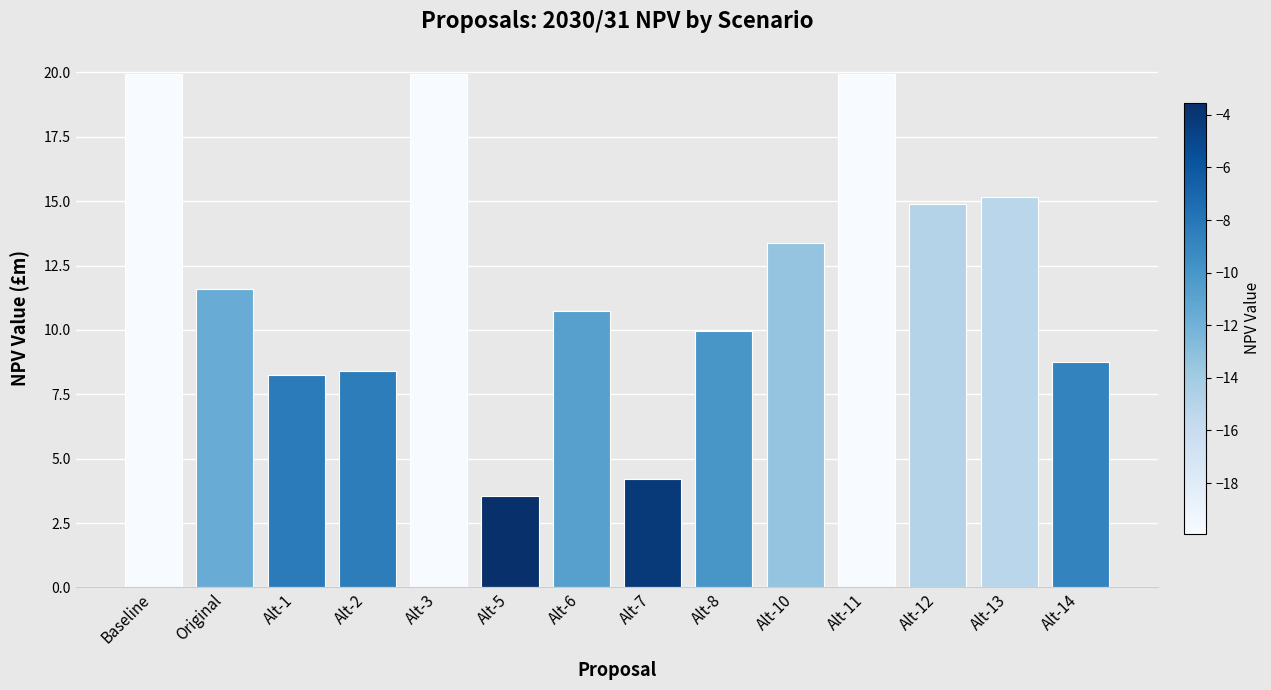

The chart shows a value of 5.7 at Alt-10. True or false?

False